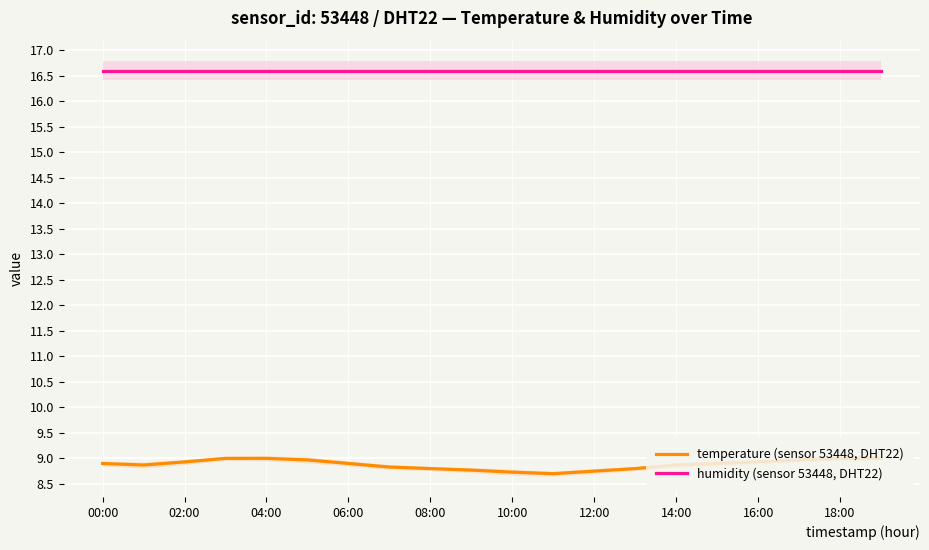

What is the minimum value for humidity (sensor 53448, DHT22)?

16.6